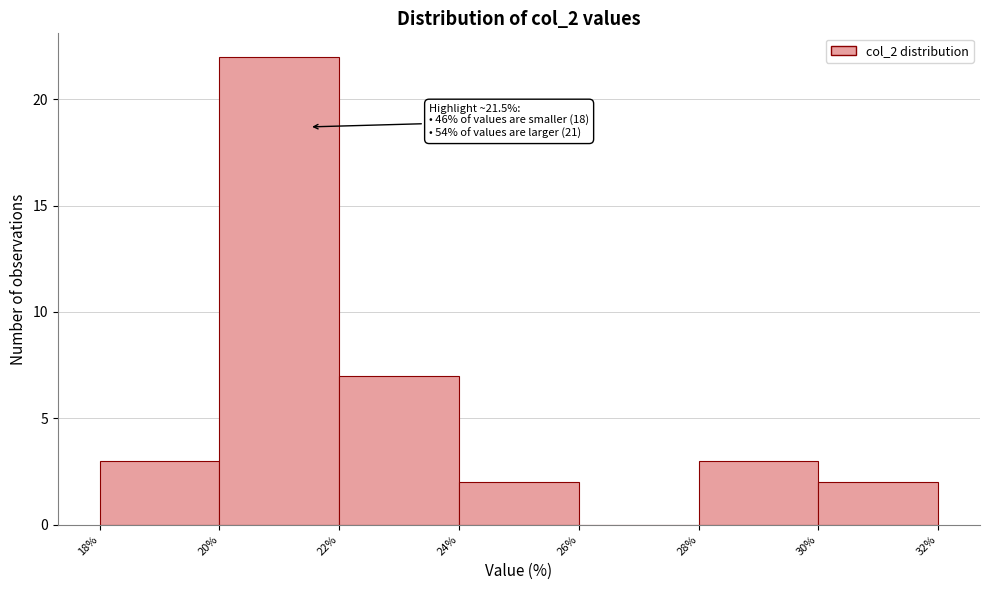

Which range on the x-axis has the tallest bar?

20% to 22%